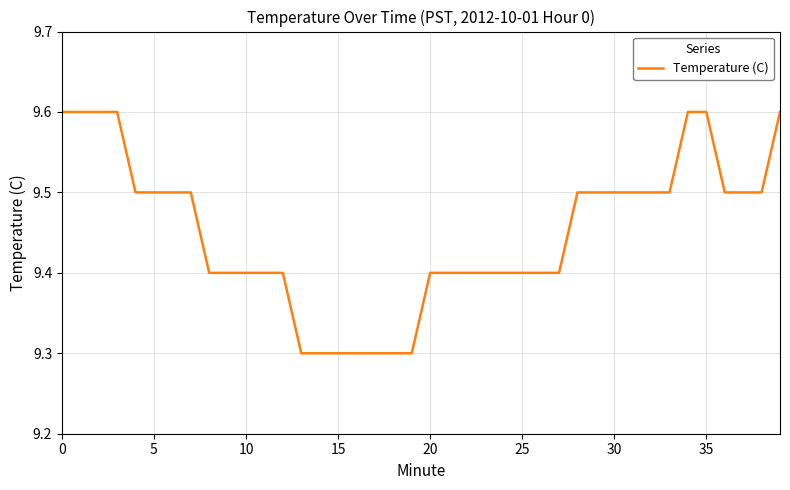

Reading left to right, what are all the values shown in this chart?

9.6	9.6	9.6	9.6	9.5	9.5	9.5	9.5	9.4	9.4	9.4	9.4	9.4	9.3	9.3	9.3	9.3	9.3	9.3	9.3	9.4	9.4	9.4	9.4	9.4	9.4	9.4	9.4	9.5	9.5	9.5	9.5	9.5	9.5	9.6	9.6	9.5	9.5	9.5	9.6